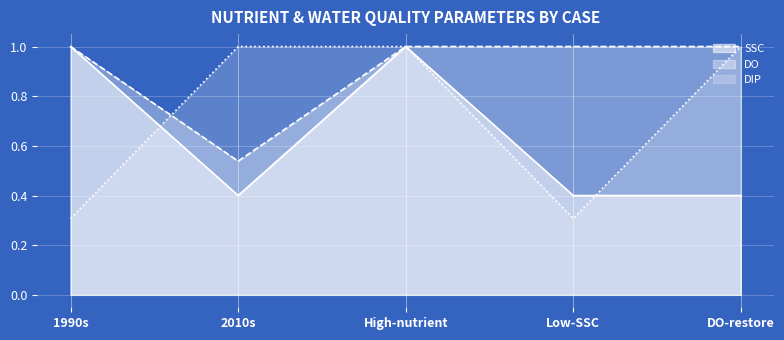

What is the label of the 1st point from the right?

DO-restore